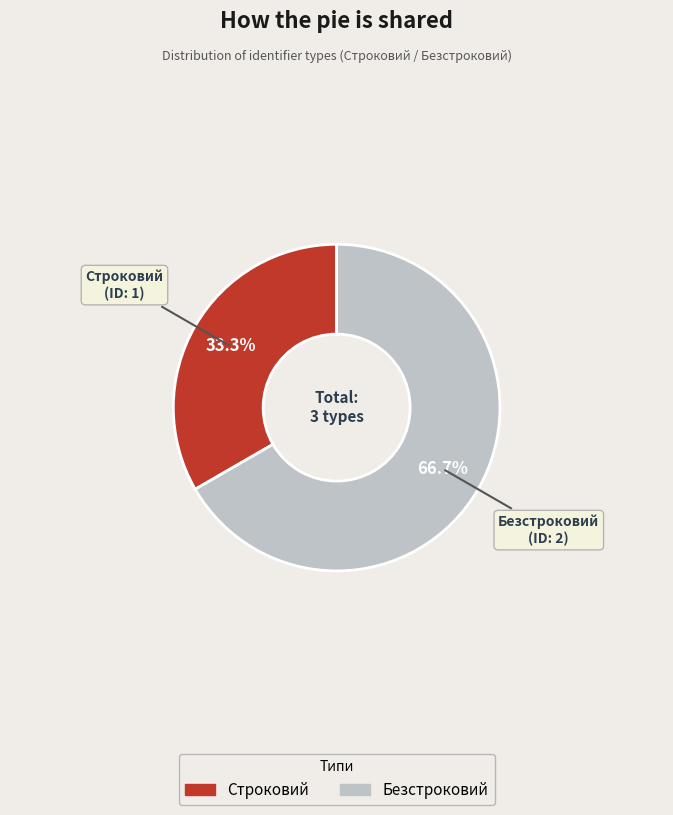

To the nearest percent, what is the average slice percentage?

50%